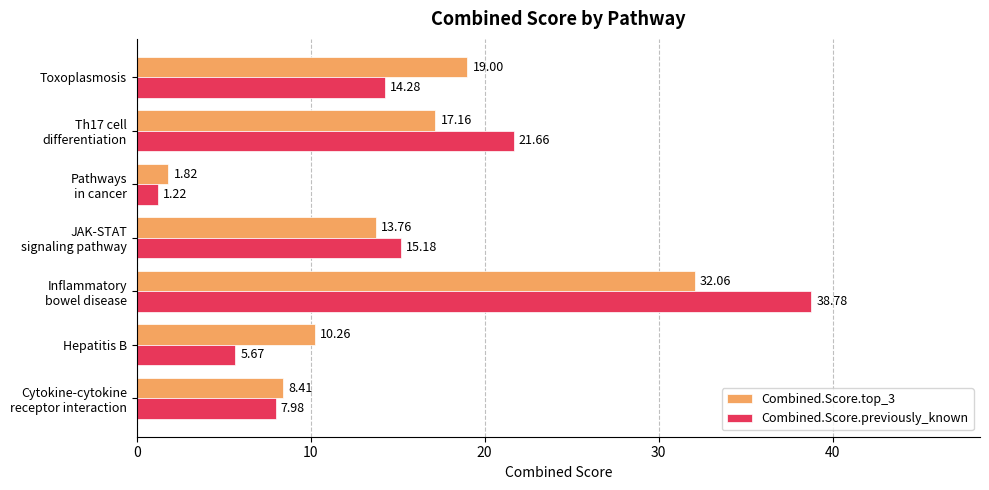

How many values in the Combined.Score.previously_known series exceed 14?

4